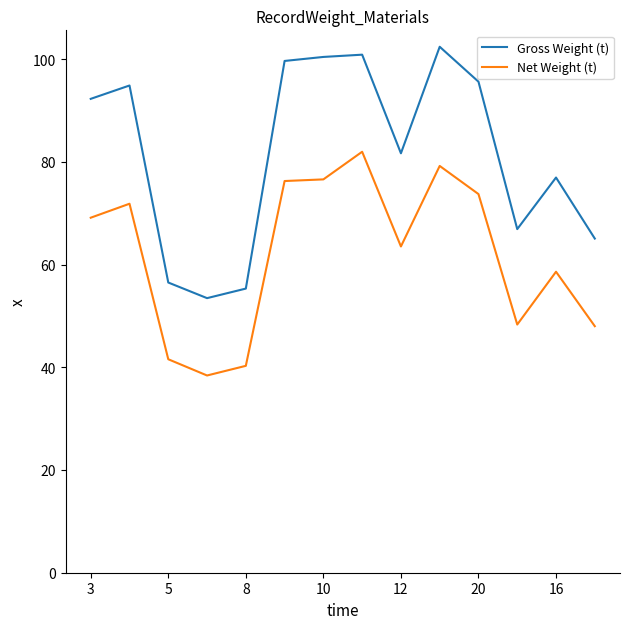

What is the smallest value displayed?

38.4